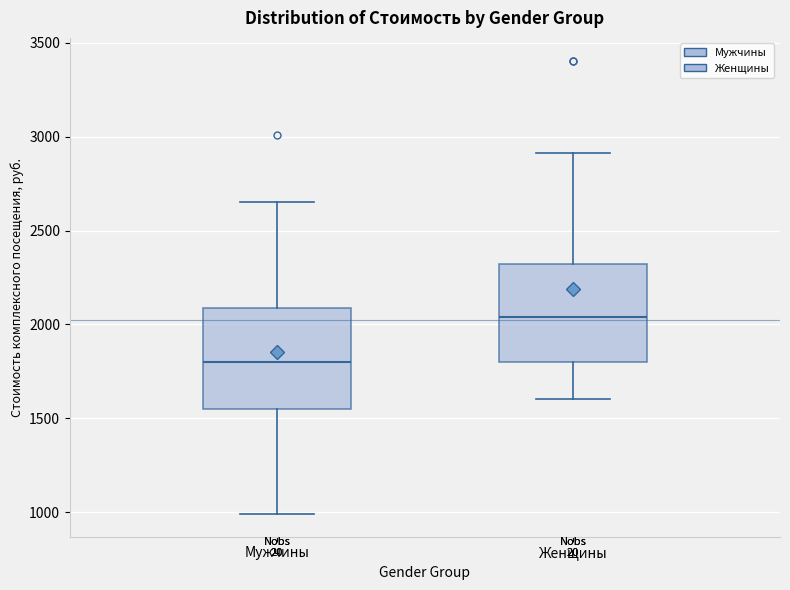

Where does the upper whisker of the box for Мужчины end on the y-axis? The values are not printed on the chart, so give them approximately, as read against the axis.

2650